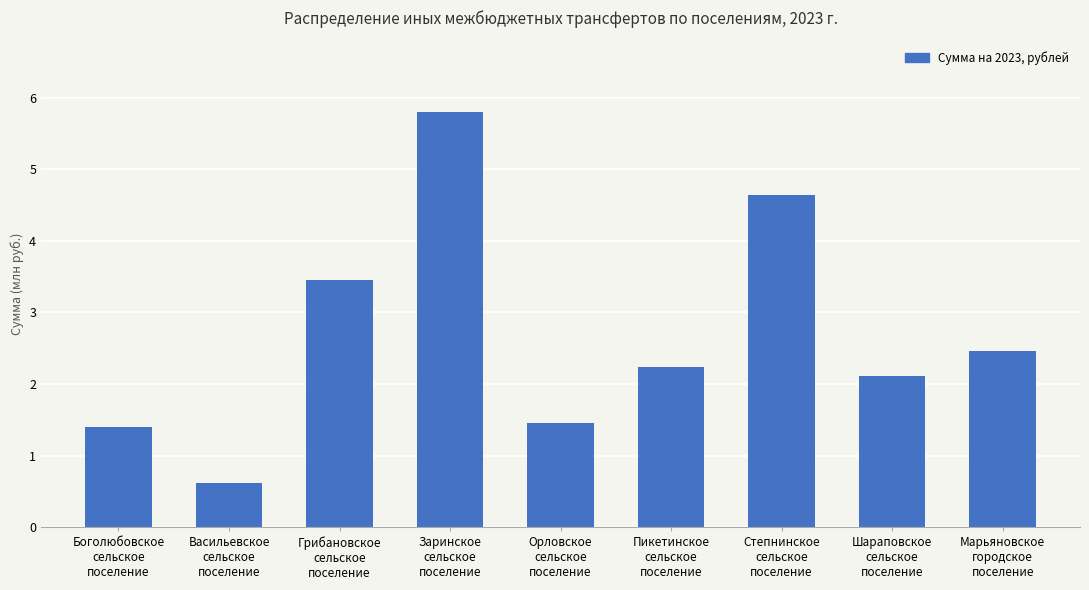

At which label does the data first exceed 2241660?

Грибановское
сельское
поселение